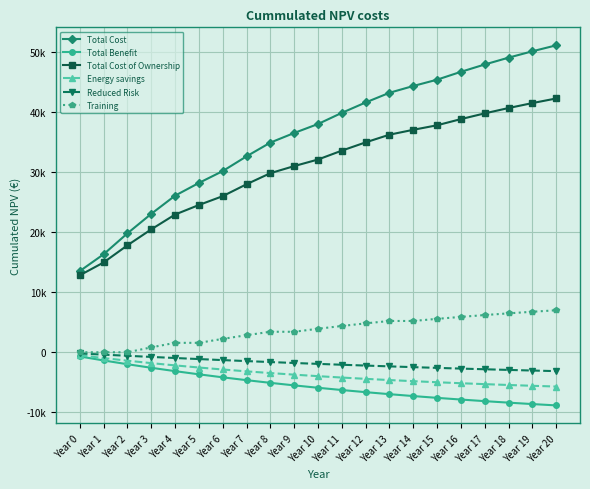

What is the difference between the maximum and minimum values in the Total Cost series?

37549.6